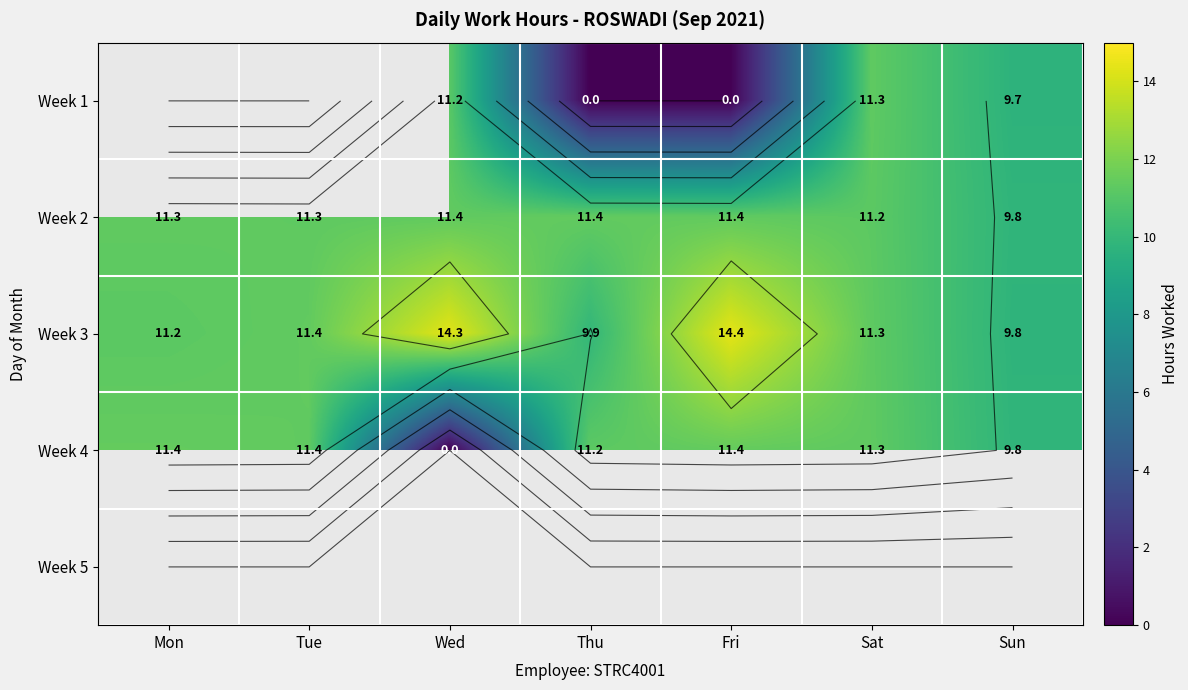

Which series has the largest range (max minus min)?

Week 4